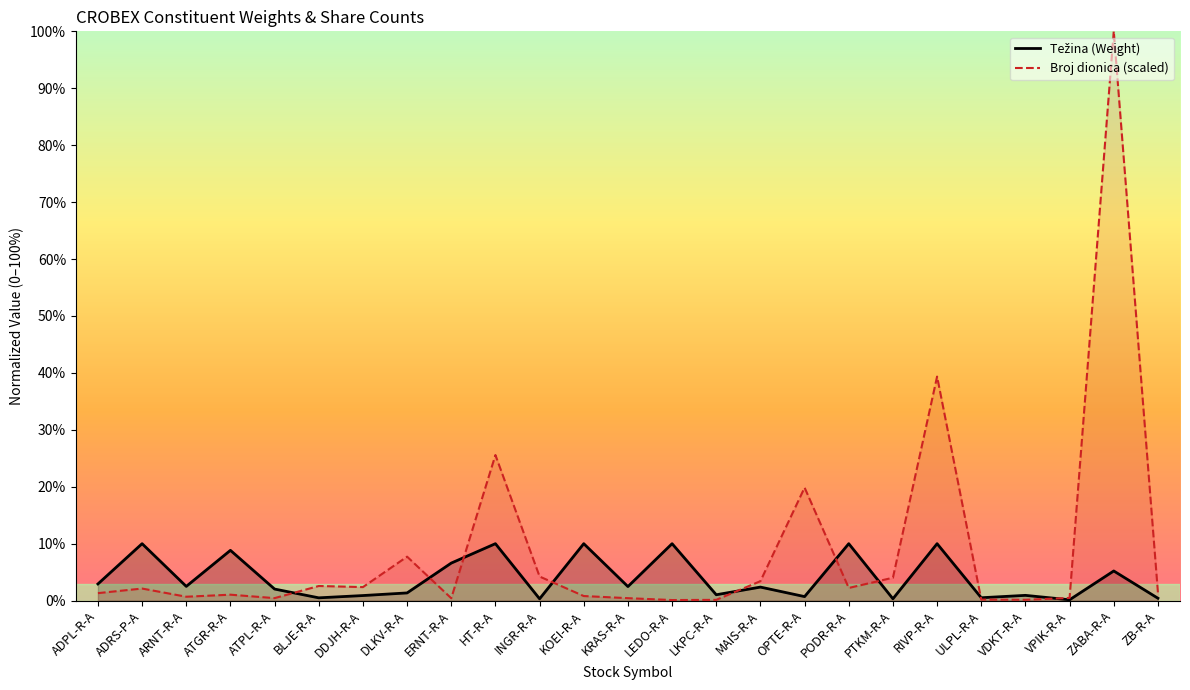

How many interior local valleys does the Broj dionica (scaled) series have?

7